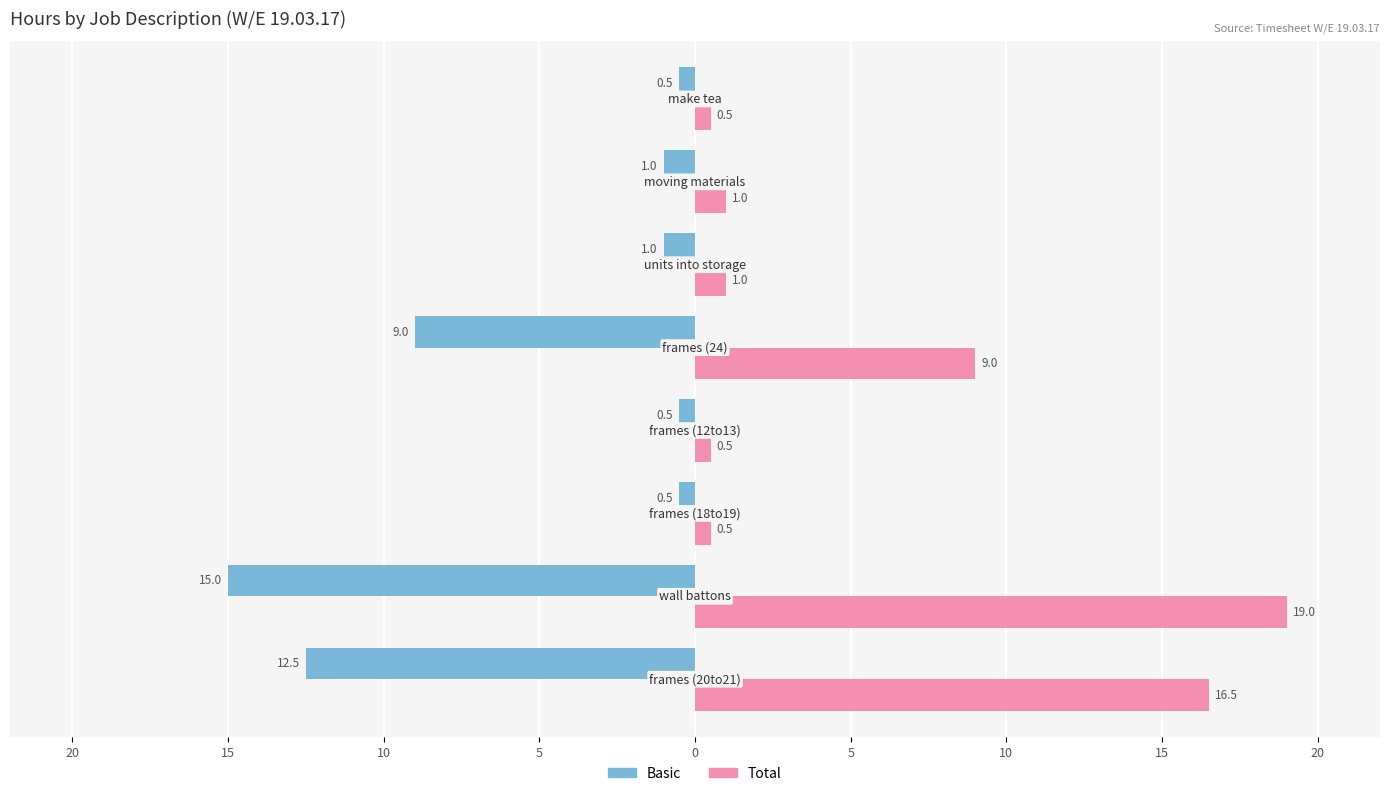

What is the difference between the second highest and minimum values in the Total series?

16.0